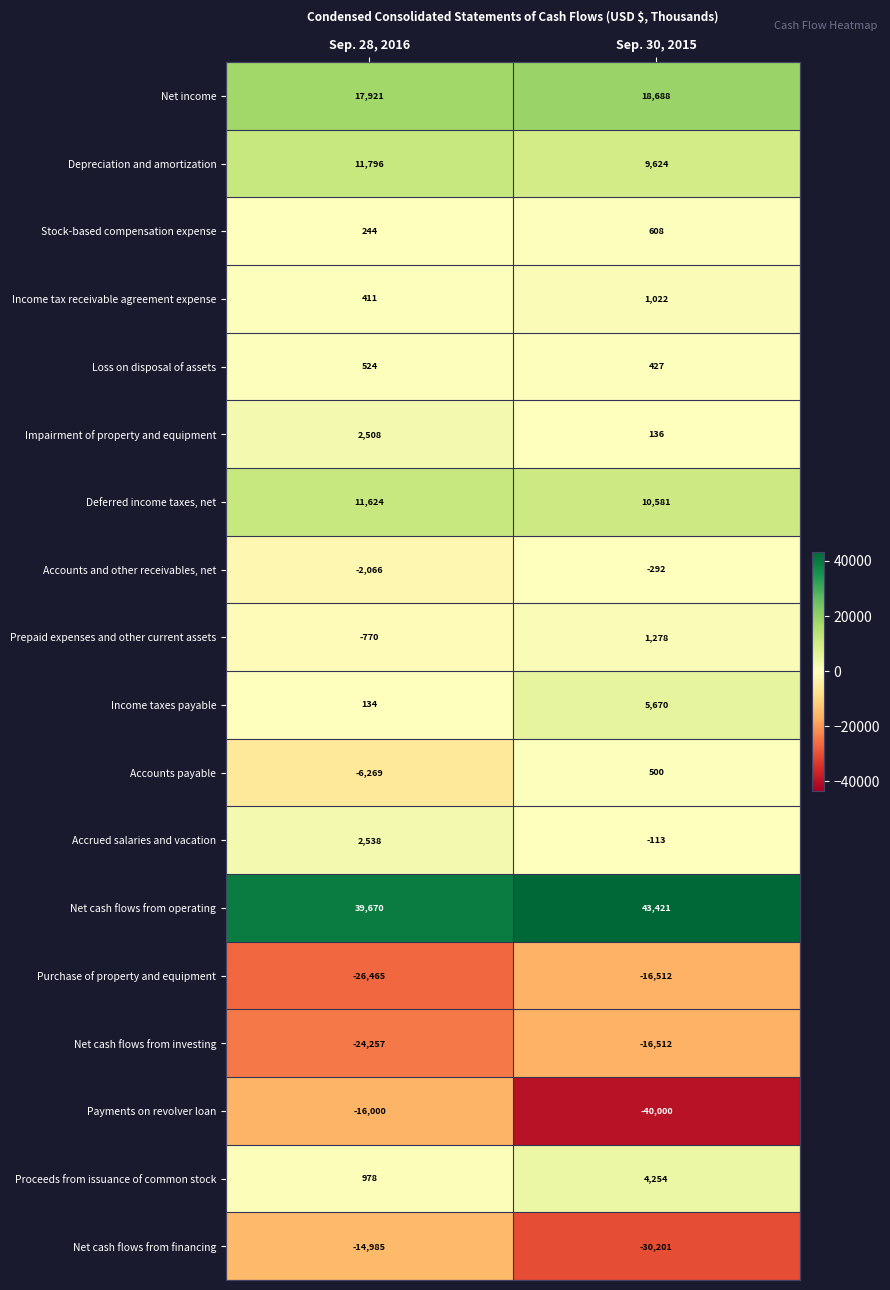

Which series has the largest total across all categories?

Net cash flows from operating